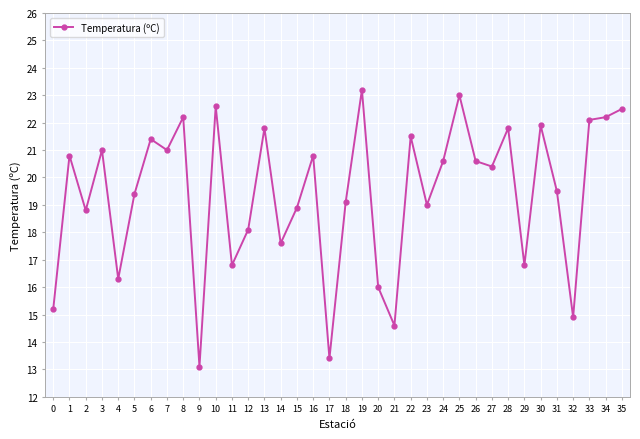

What is the difference between the maximum and minimum values?

10.1